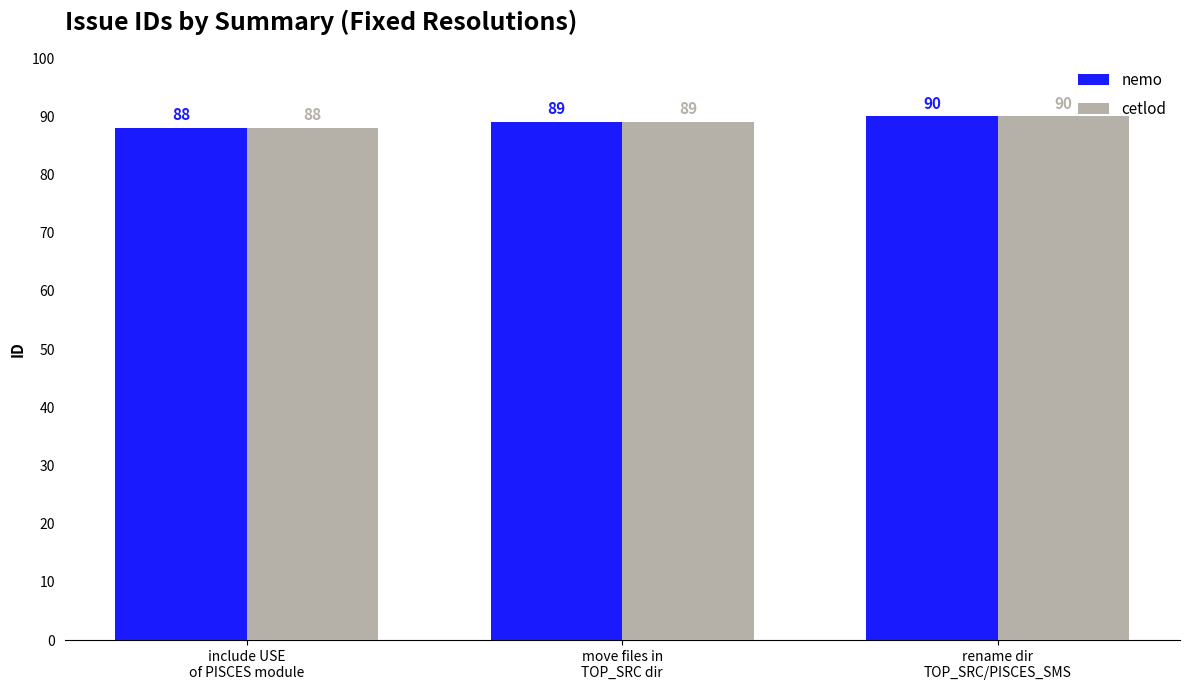

Count the cetlod values in the range 88 to 90.

3